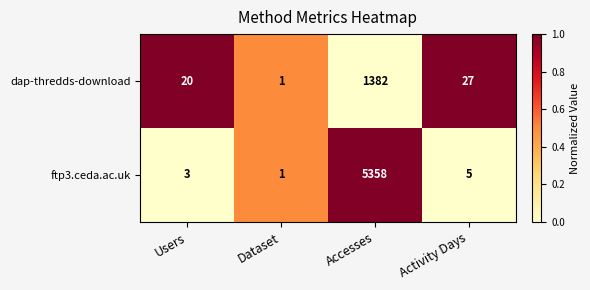

The value of dap-thredds-download at Activity Days is 45. True or false?

False